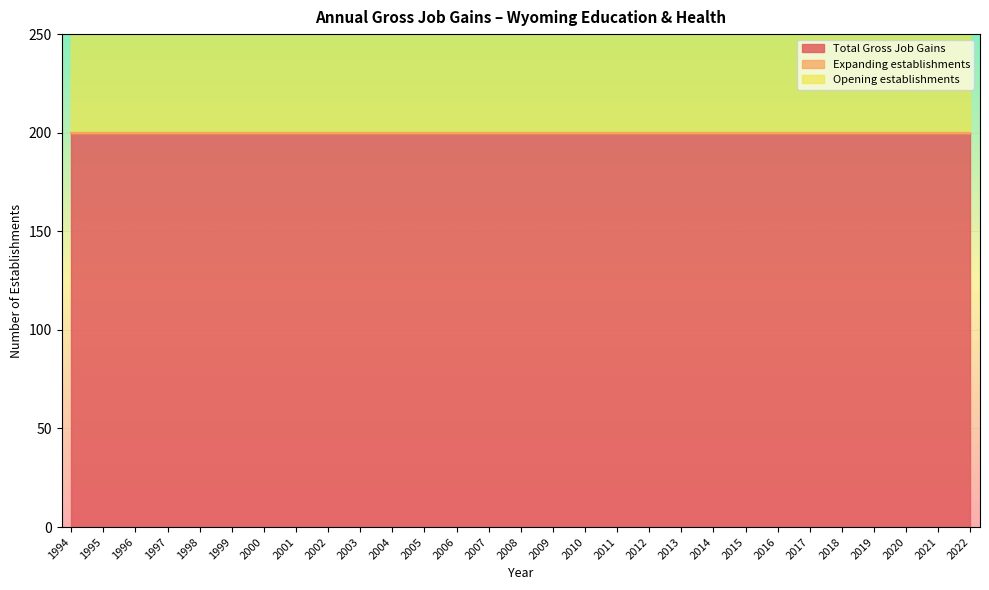

What is the value of the Opening establishments point at the 29th from the left?

200